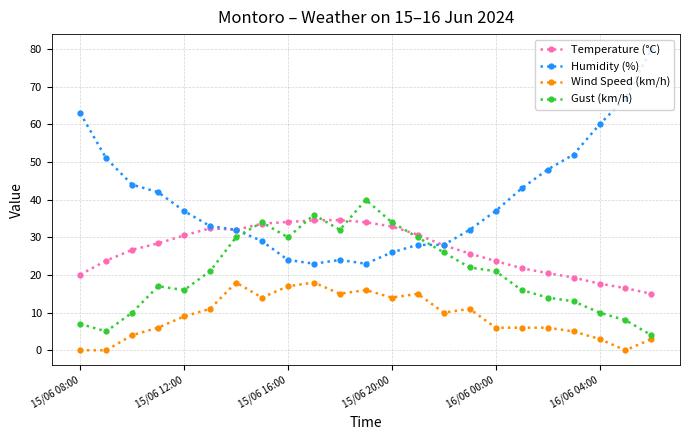

What is the highest value of the Gust (km/h) series?

40.0